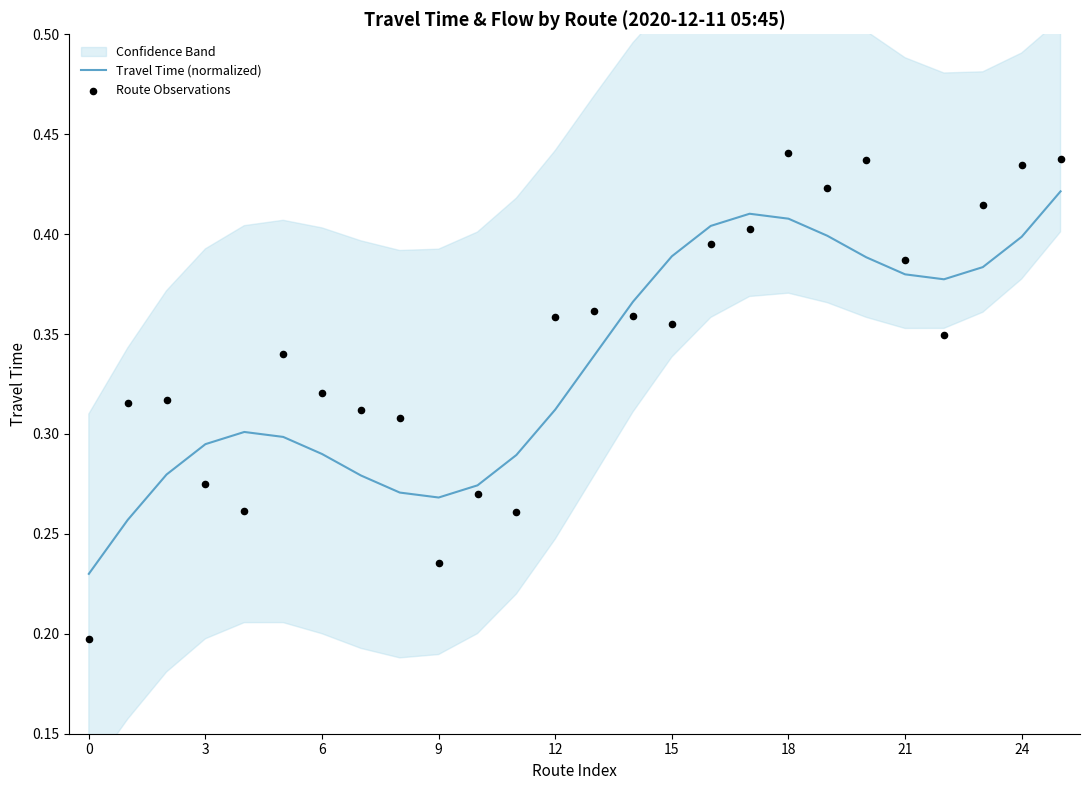

Which series contains the lowest Y value?

Route Observations